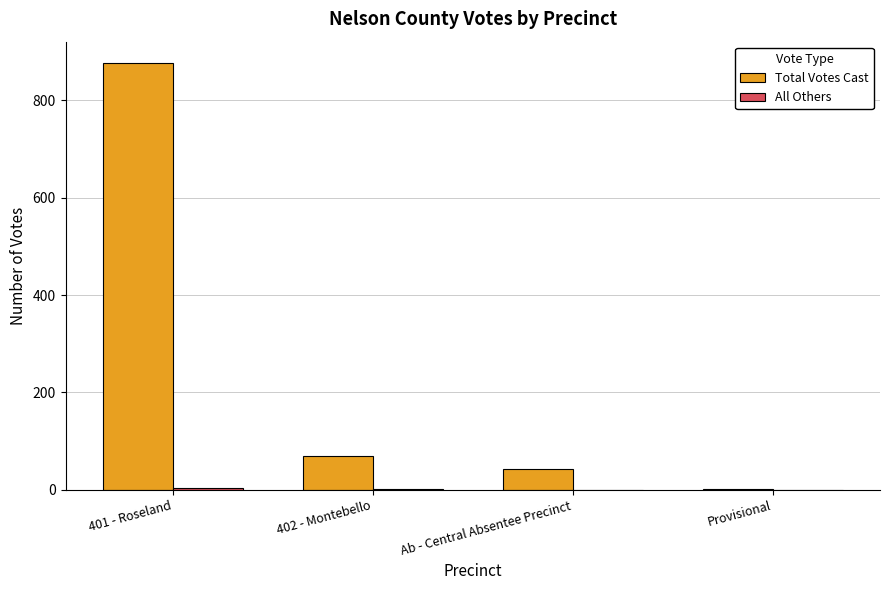

Which series has the largest total across all categories?

Total Votes Cast